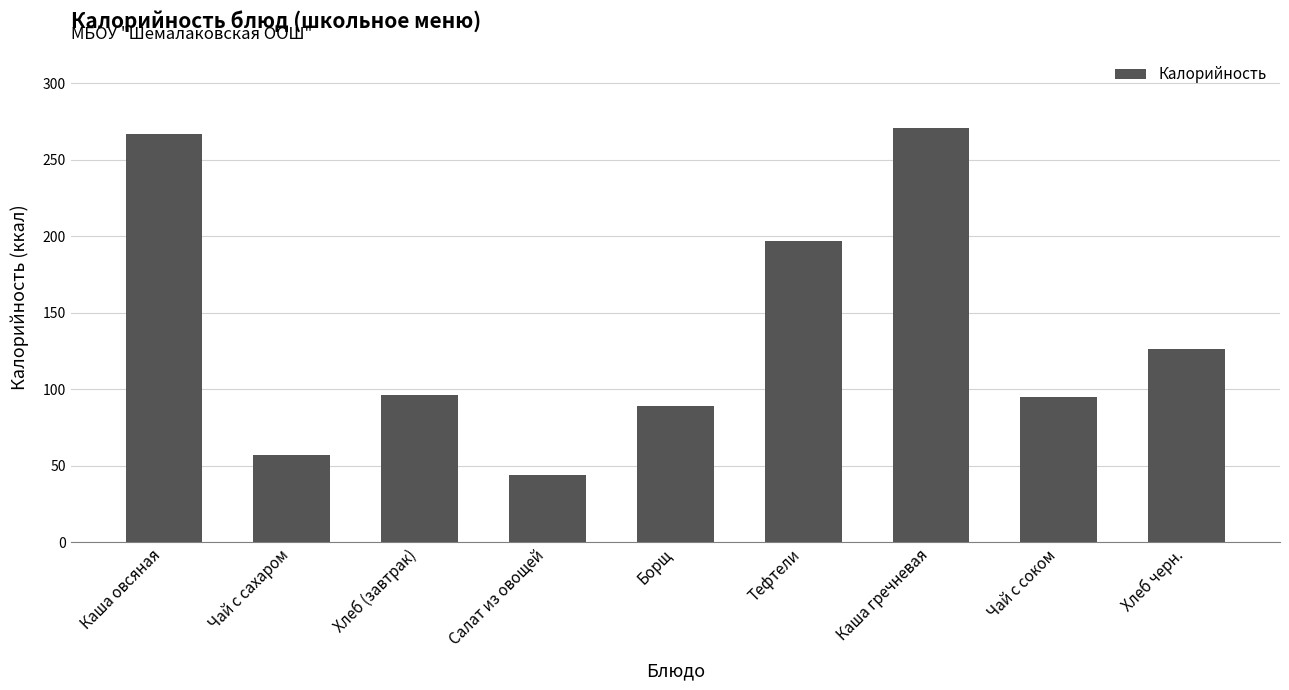

Between Борщ and Каша гречневая, which is larger?

Каша гречневая